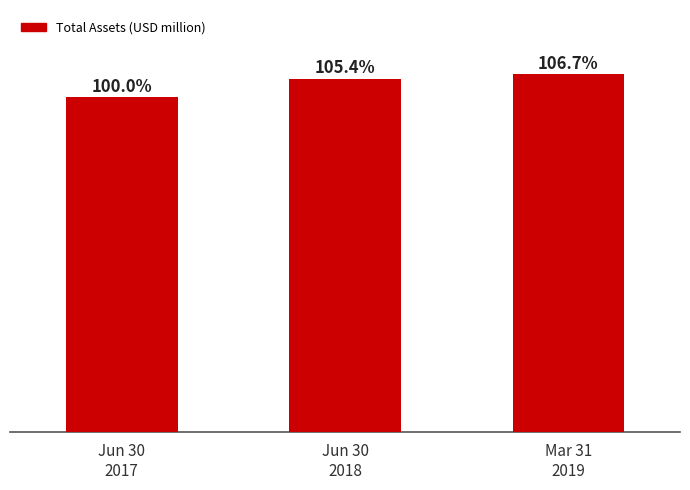

Does the chart contain any negative values?

No